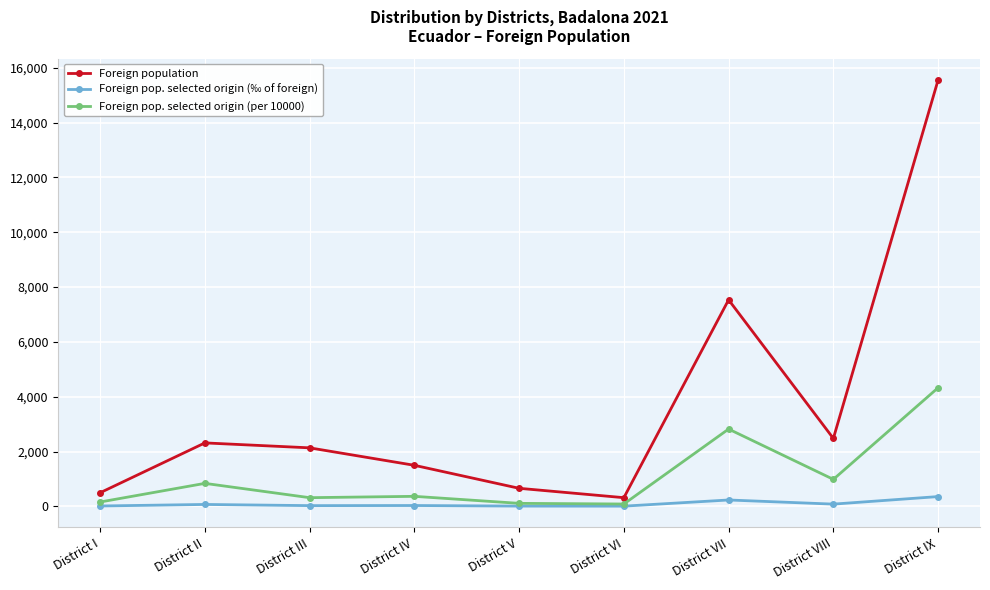

What is the lowest value of the Foreign pop. selected origin (per 10000) series?

85